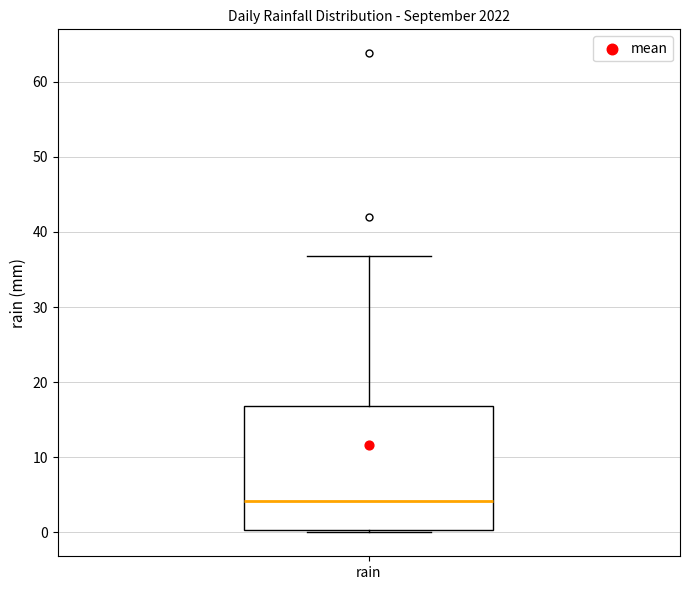

Where is the lower edge of the box for rain on the y-axis? The values are not printed on the chart, so give them approximately, as read against the axis.

0